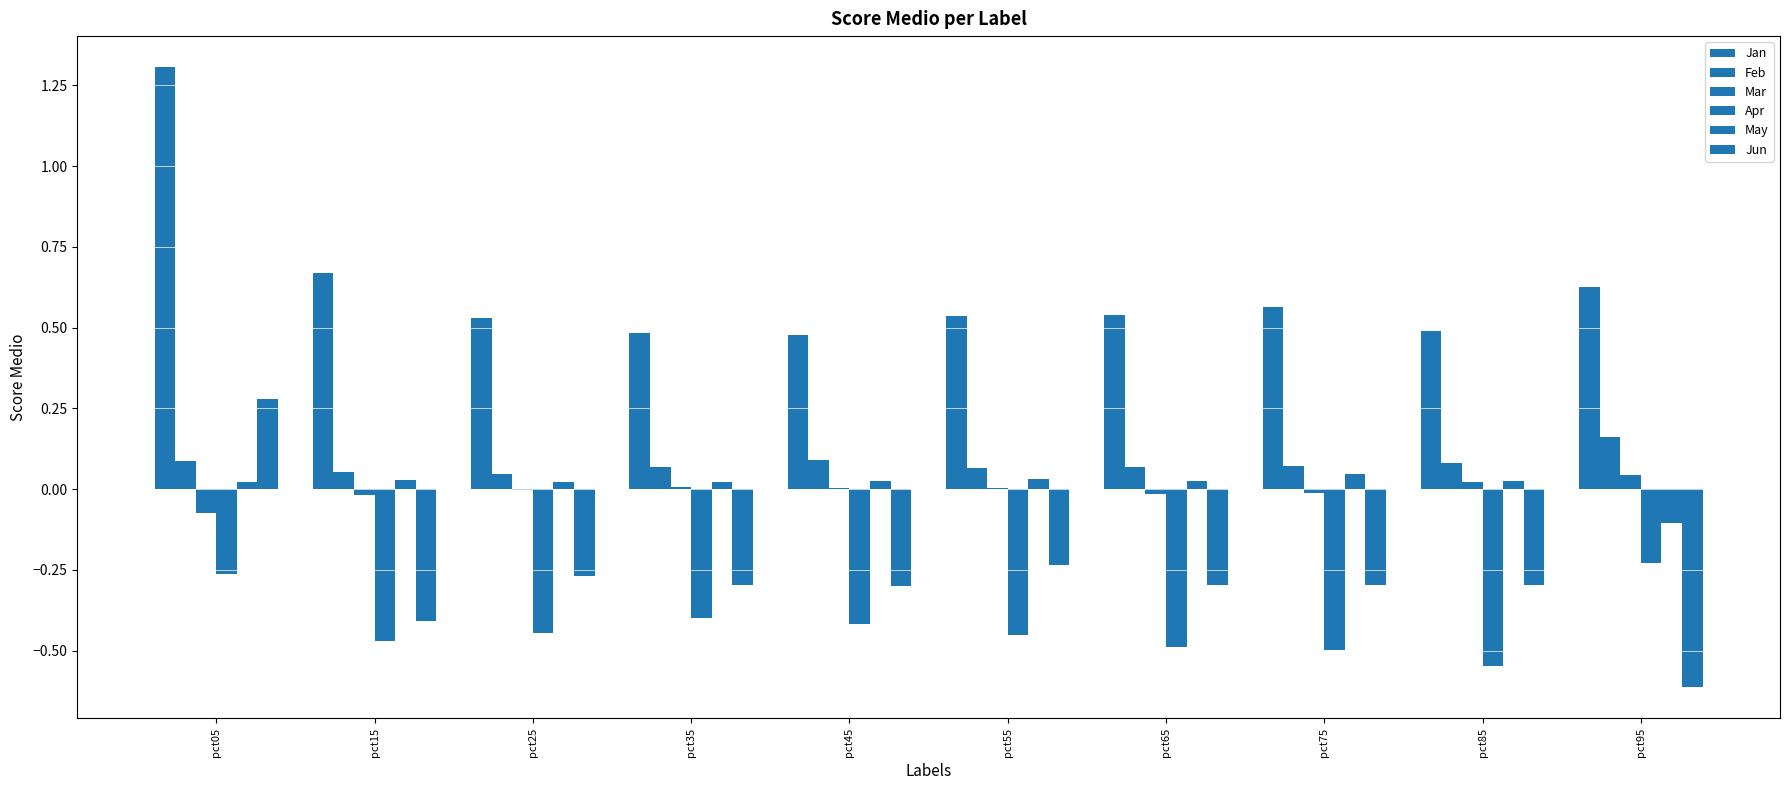

What is the average value of the Feb series?

0.1